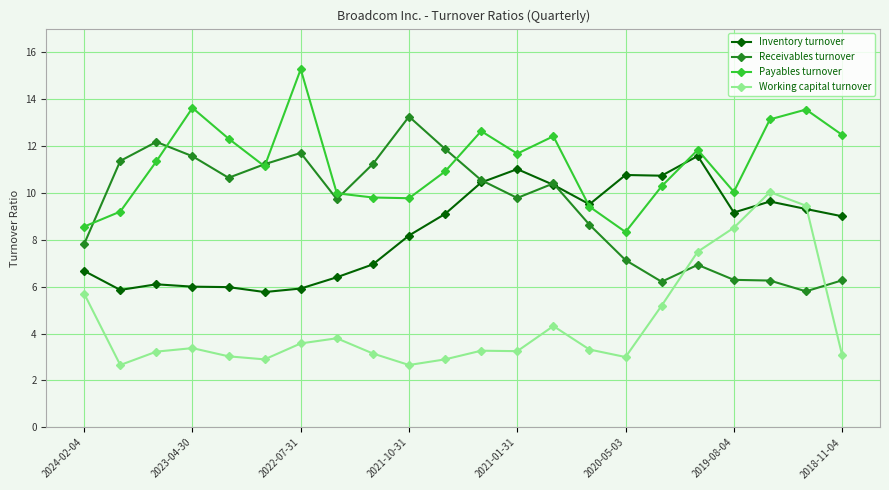

What is the minimum value shown in the chart?

2.7